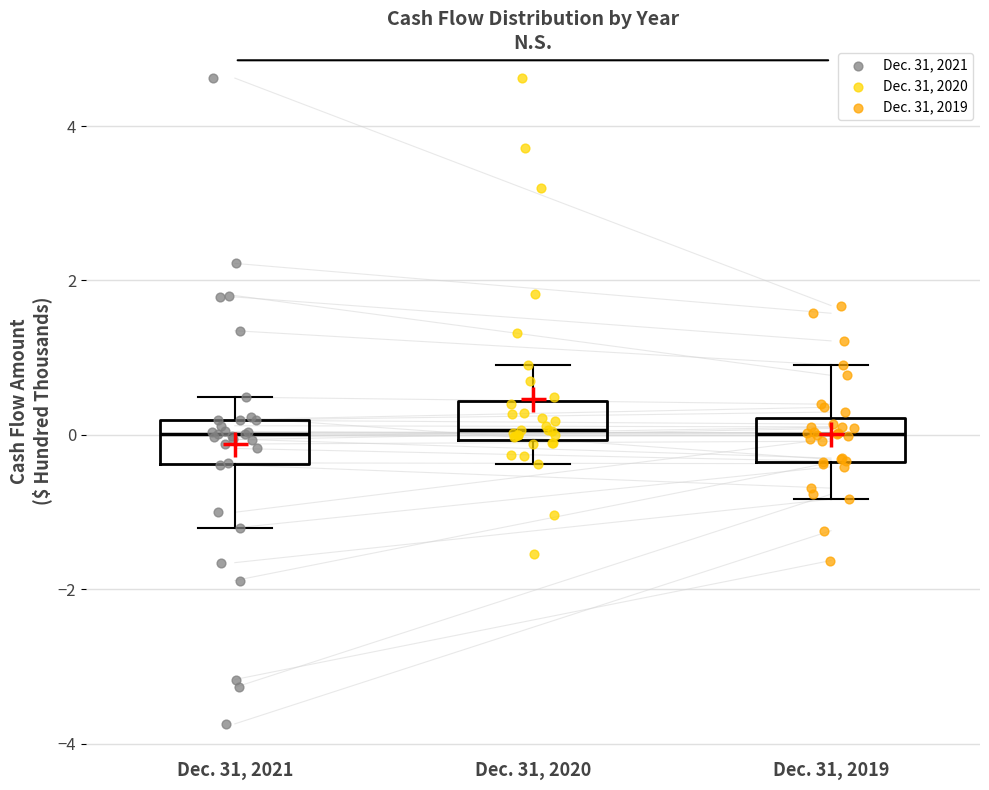

Reading left to right, transcribe this box plot: for each box, give where its median line is, the range the box spans, and where its two whiskers end, as read against the y-axis. The values are not printed on the chart, so give them approximately, as read against the axis.

Dec. 31, 2021: median 0.0, box -0.4 to 0.2, whiskers -1.2 to 0.4
Dec. 31, 2020: median 0.0 (just above the box's lower edge), box 0.0 to 0.4, whiskers -0.4 to 1.0
Dec. 31, 2019: median 0.0, box -0.4 to 0.2, whiskers -0.8 to 1.0